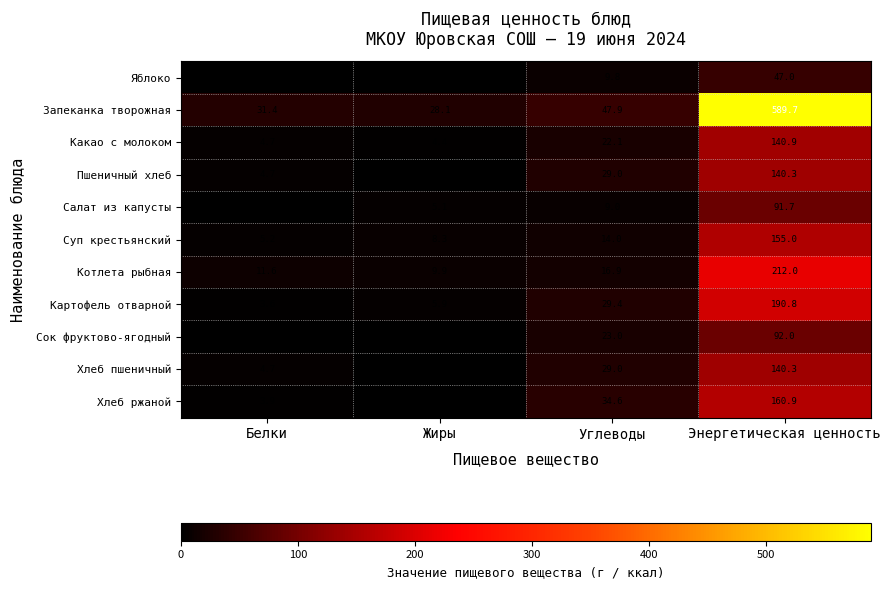

How many data points does each series have?

4